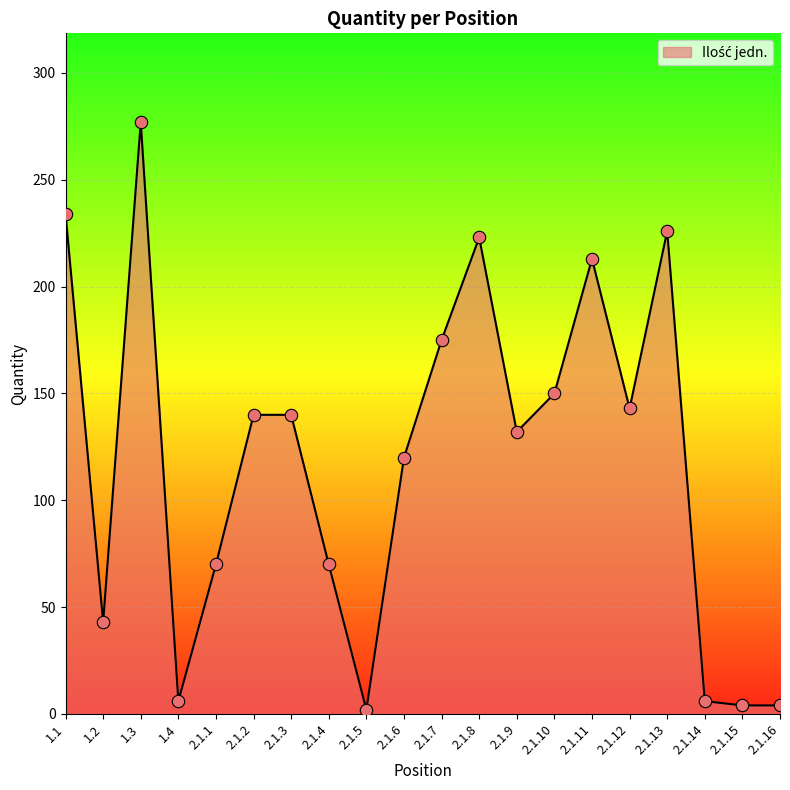

Approximately how many times larger is the value at 2.1.12 compared to 2.1.6?

1.2